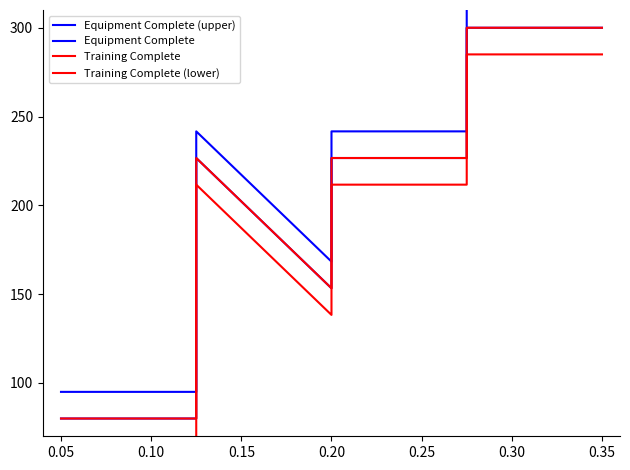

Does the chart have visible grid lines?

No